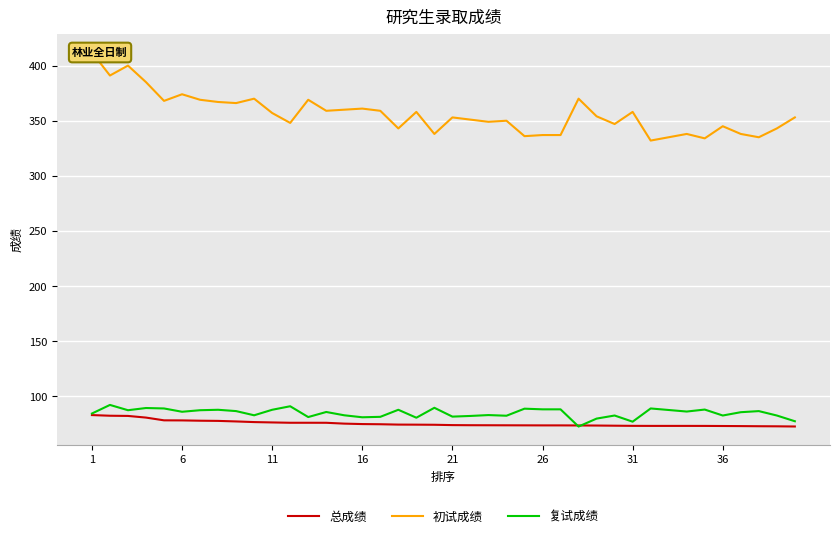

True or false: 总成绩 has a value of 73.2 at 31.

True